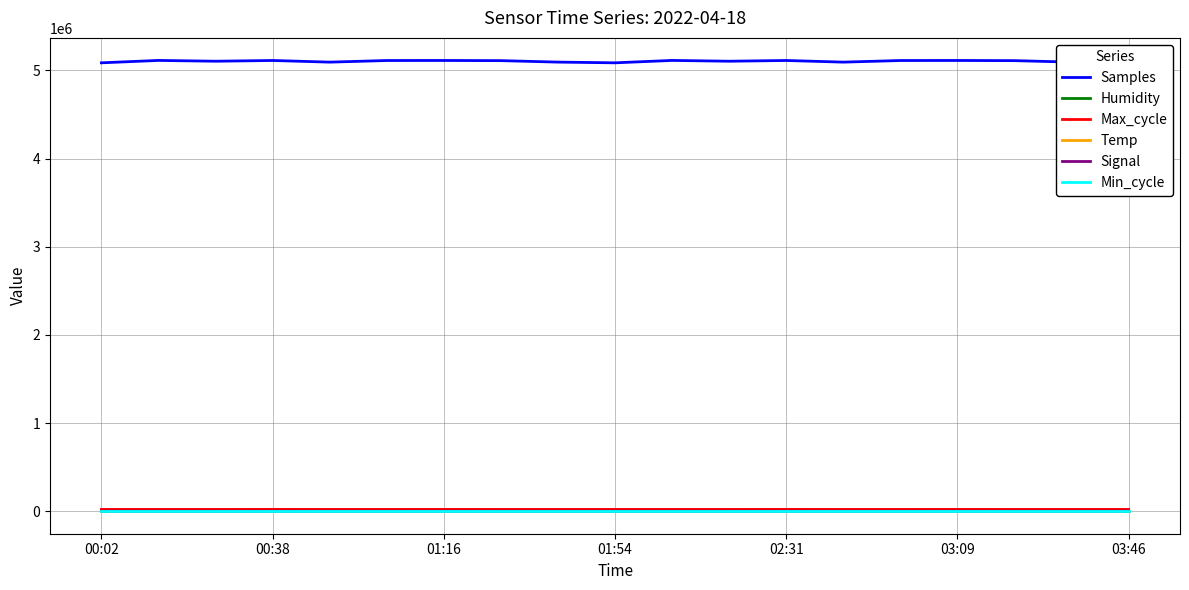

True or false: Humidity and Samples intersect in this chart.

False